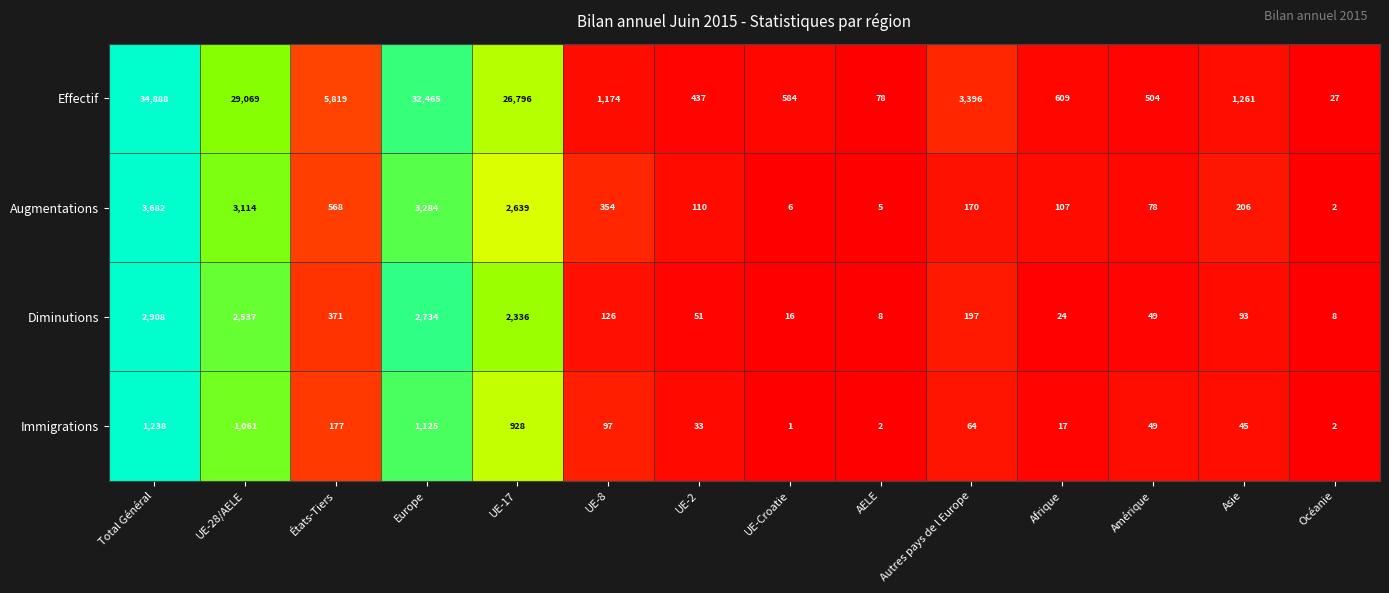

The value of Effectif at Amérique is 739. True or false?

False